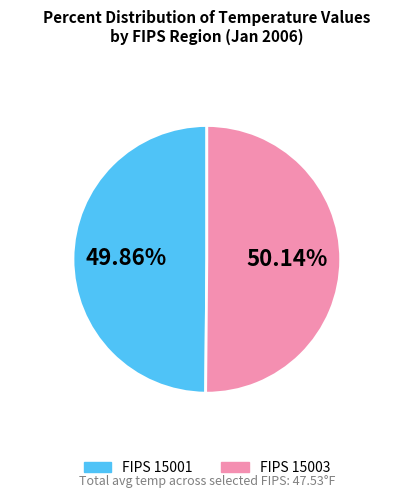

Does any single category account for the majority?

Yes